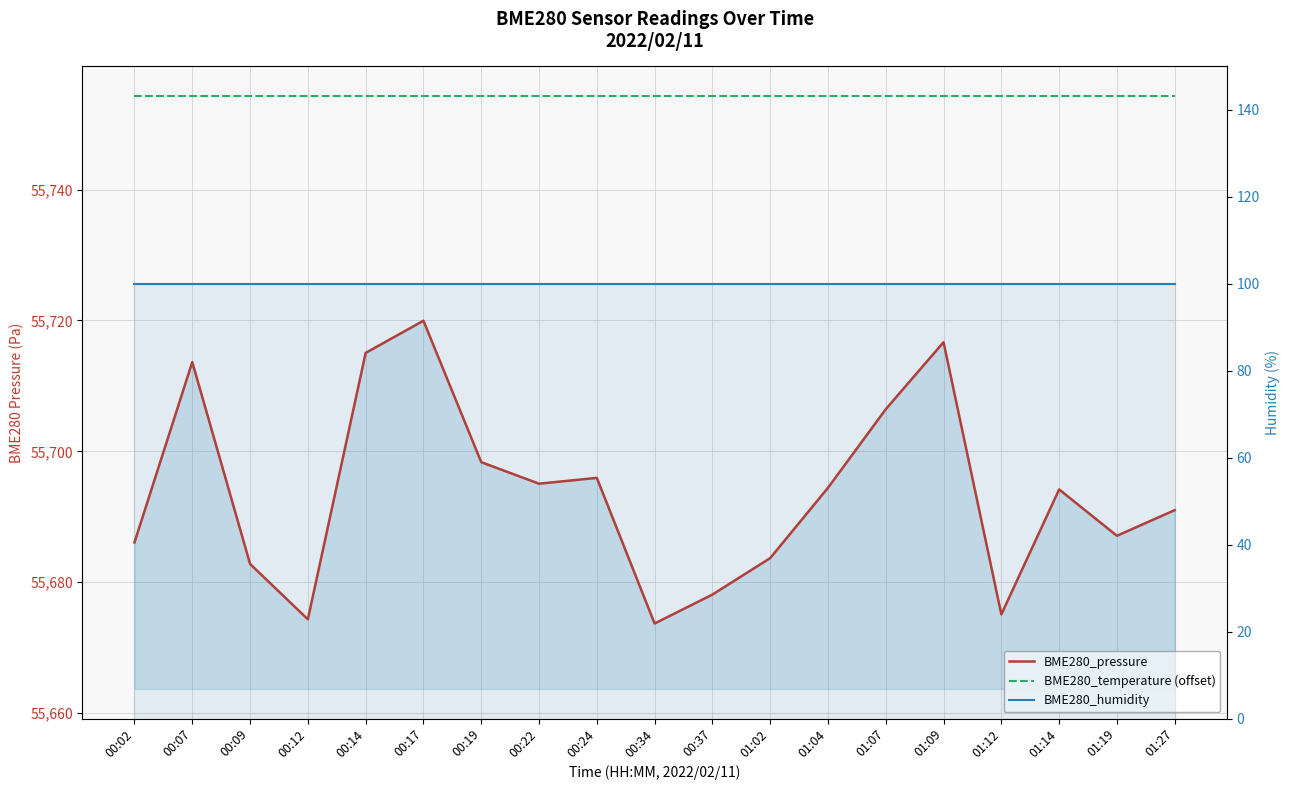

Does the chart display data point markers on the line(s)?

No